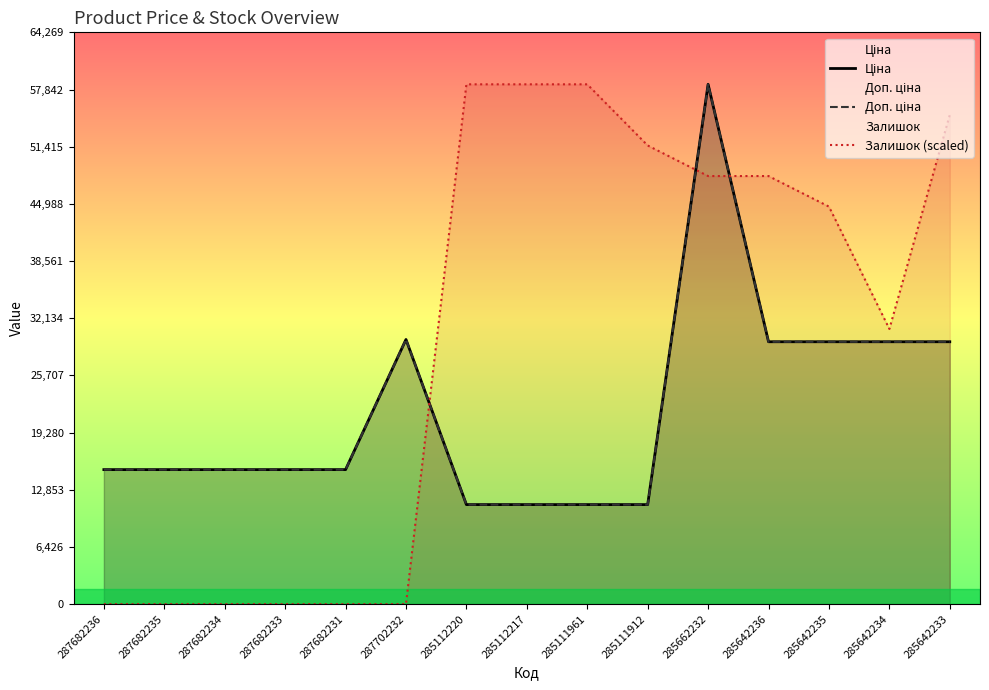

What is the difference between the second highest and minimum values in the Ціна series?

18559.1